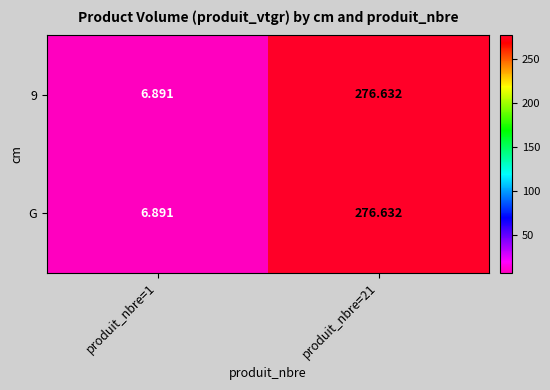

How many data points in 9 are less than 276?

1